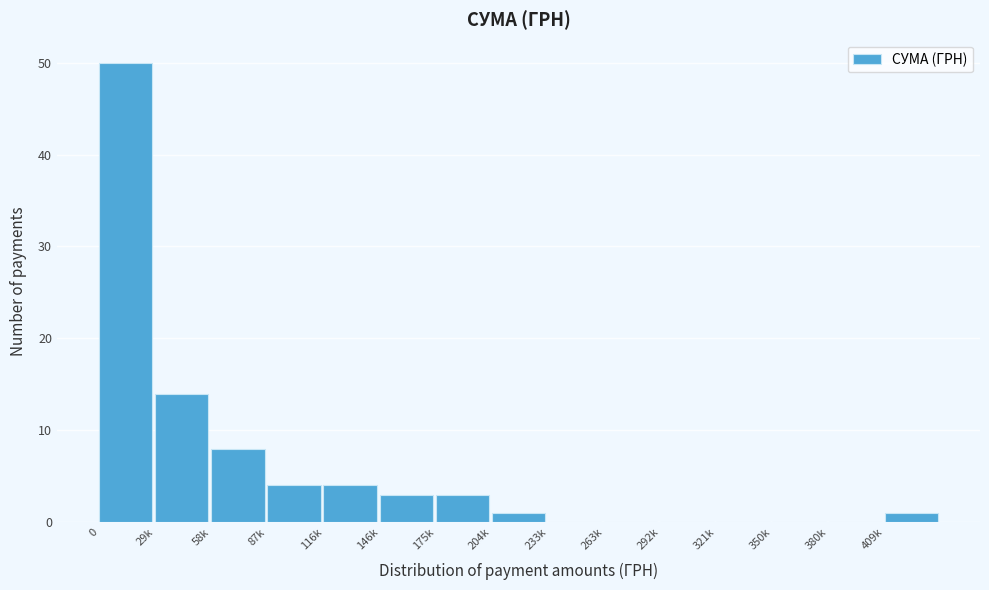

Reading left to right, what are all the values shown in this chart?

0=50	29k=14	58k=8	87k=4	116k=4	146k=3	175k=3	204k=1	233k=0	263k=0	292k=0	321k=0	350k=0	380k=0	409k=1